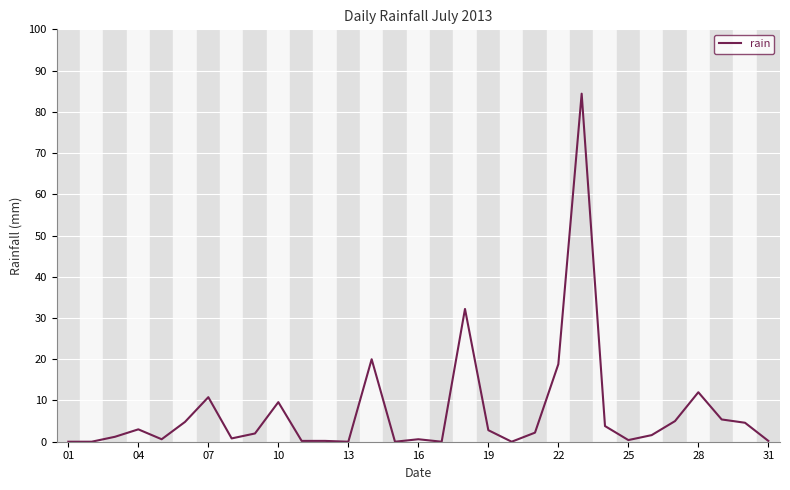

What is the maximum value shown in the chart?

84.4